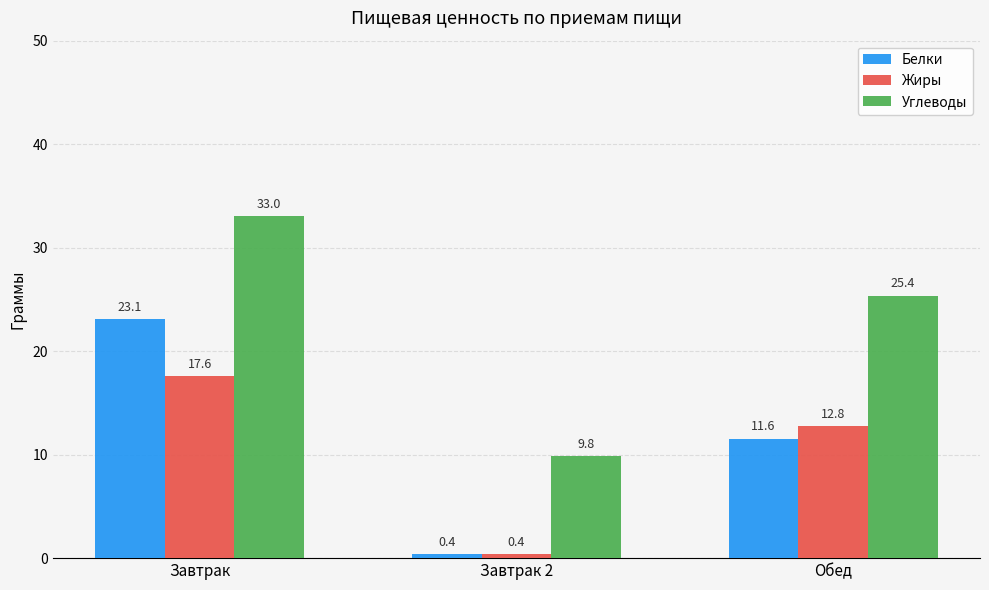

Is the value of Жиры at Завтрак greater than the value of Углеводы at Завтрак 2?

Yes